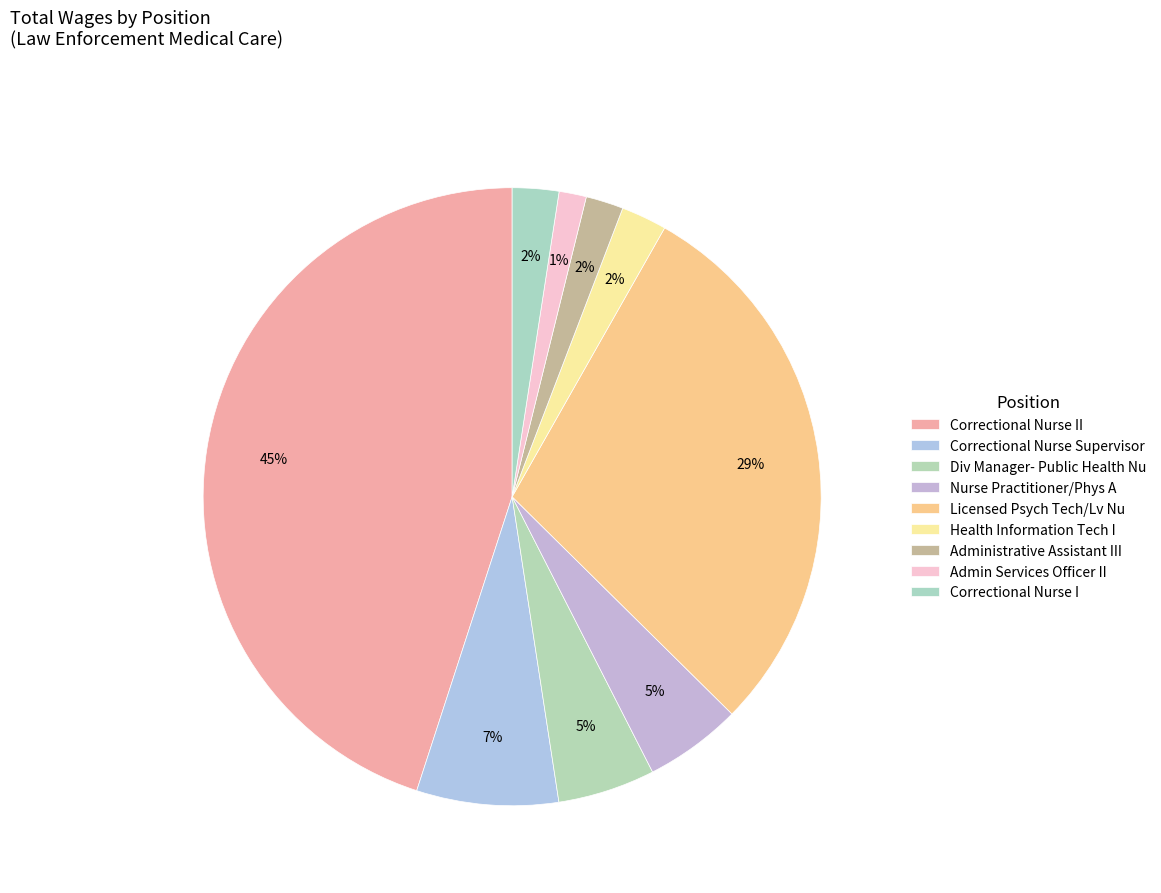

Count the number of slices in the pie.

9